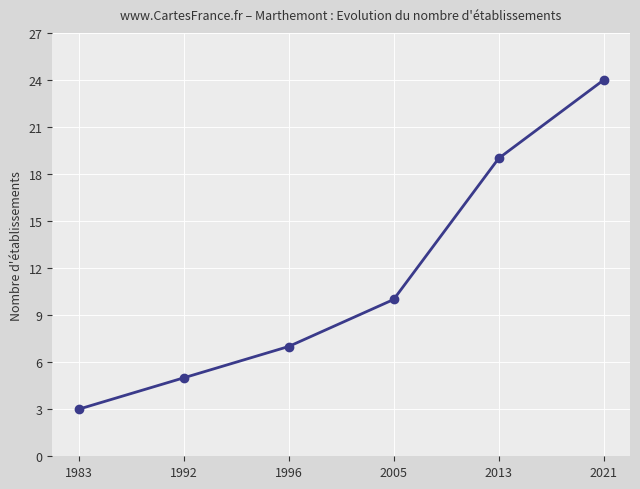

Which has a higher value, 2005 or 1983?

2005